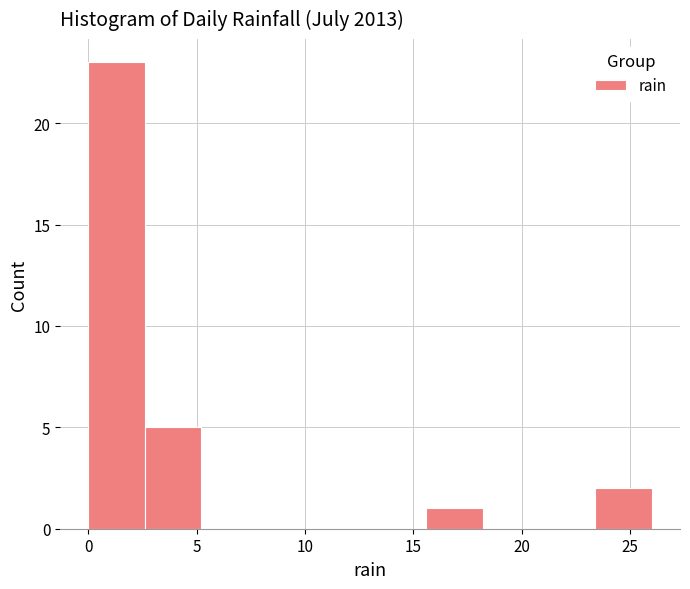

Reading left to right, transcribe this chart: for each bar, give the range it covers on the x-axis and its height. Neither the bar edges nor the heights are printed on the chart, so give them approximately, as read against the axes.

0.0 to 2.6: 23
2.6 to 5.2: 5
5.2 to 7.8: 0
7.8 to 10.4: 0
10.4 to 13.0: 0
13.0 to 15.6: 0
15.6 to 18.2: 1
18.2 to 20.8: 0
20.8 to 23.4: 0
23.4 to 26.0: 2